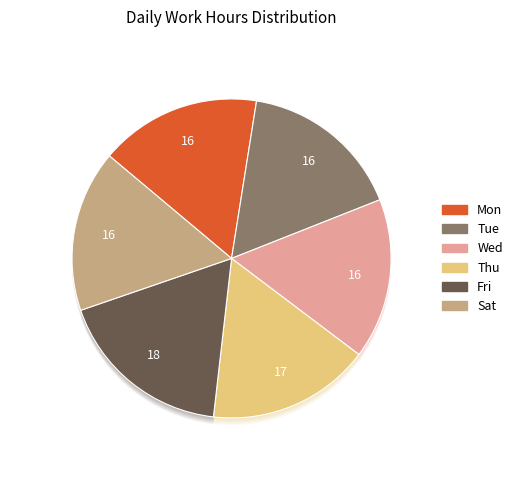

How much of the chart is everything except Tue?

83.5%